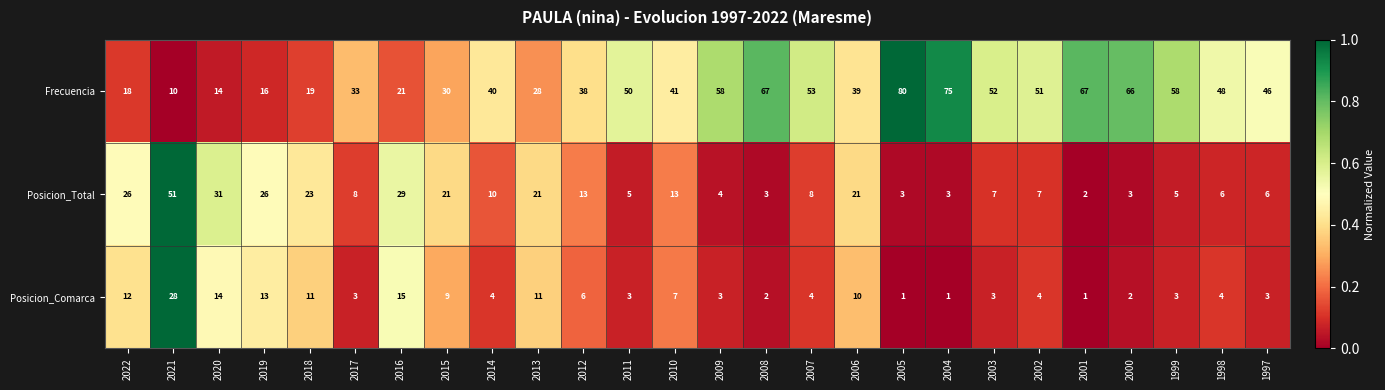

What is the sum of the Posicion_Total values at 2018 and 2013?

44